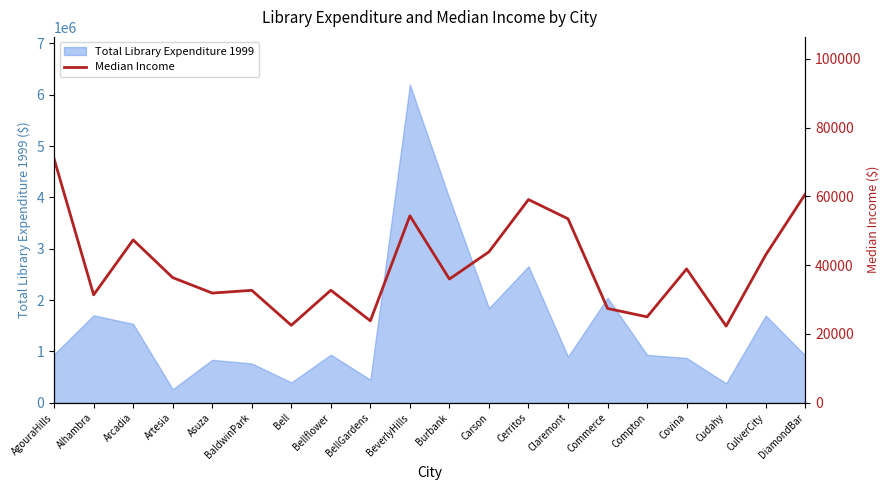

The value of Total Library Expenditure 1999 at BellGardens is 450163. True or false?

True